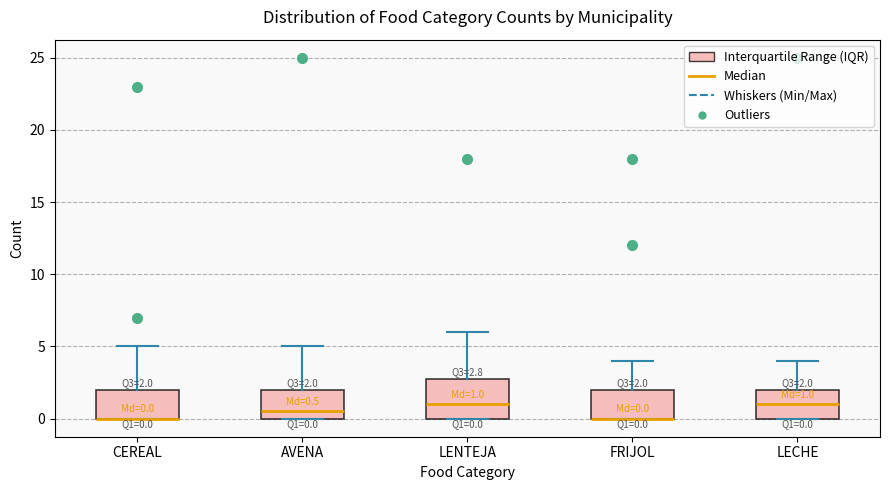

Which box is the tallest, from its lower edge to its upper edge?

LENTEJA